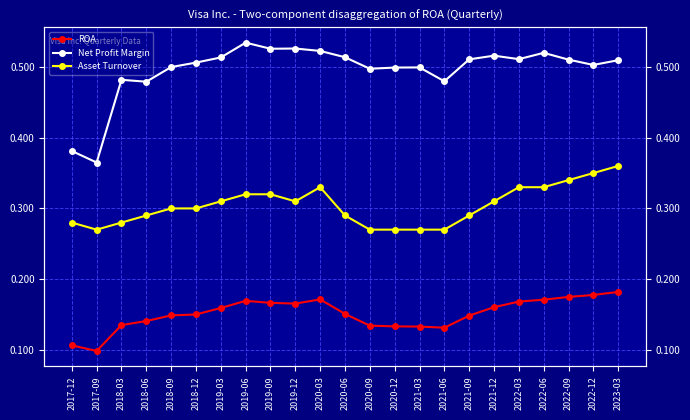

Count the Net Profit Margin values in the range 0 to 1.

23